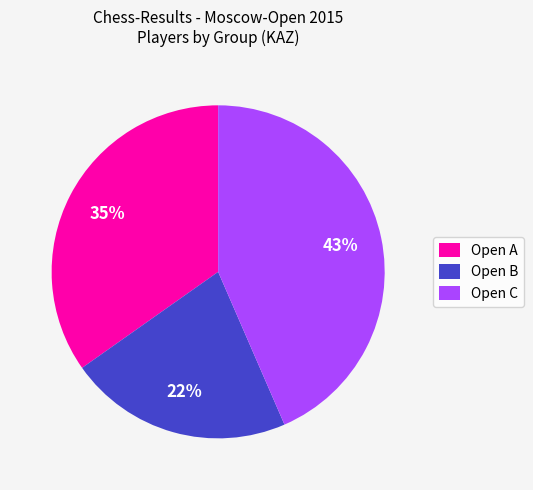

How many segments does this pie chart have?

3